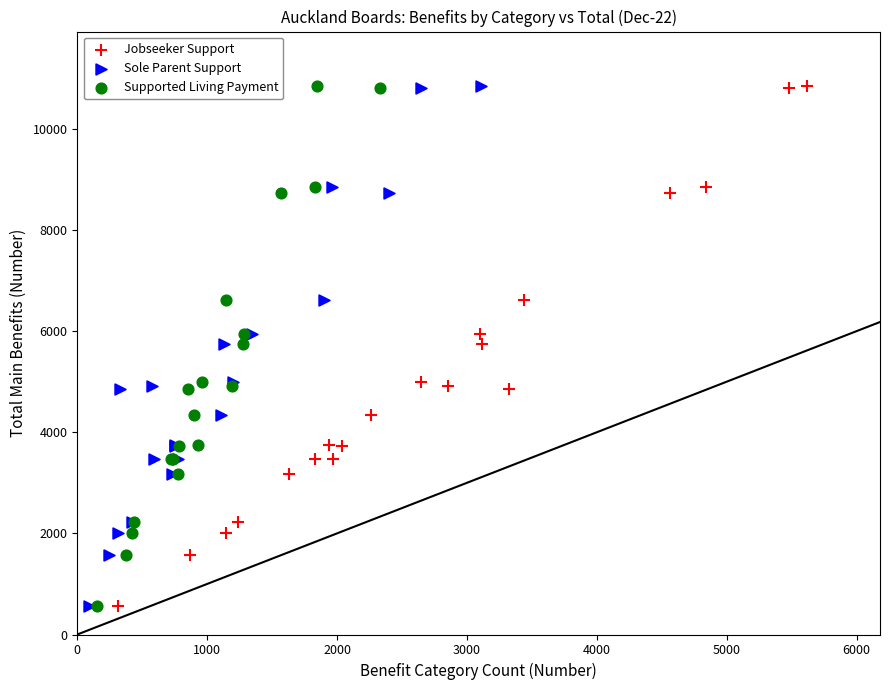

What are all the series names shown in the legend?

Jobseeker Support, Sole Parent Support, Supported Living Payment